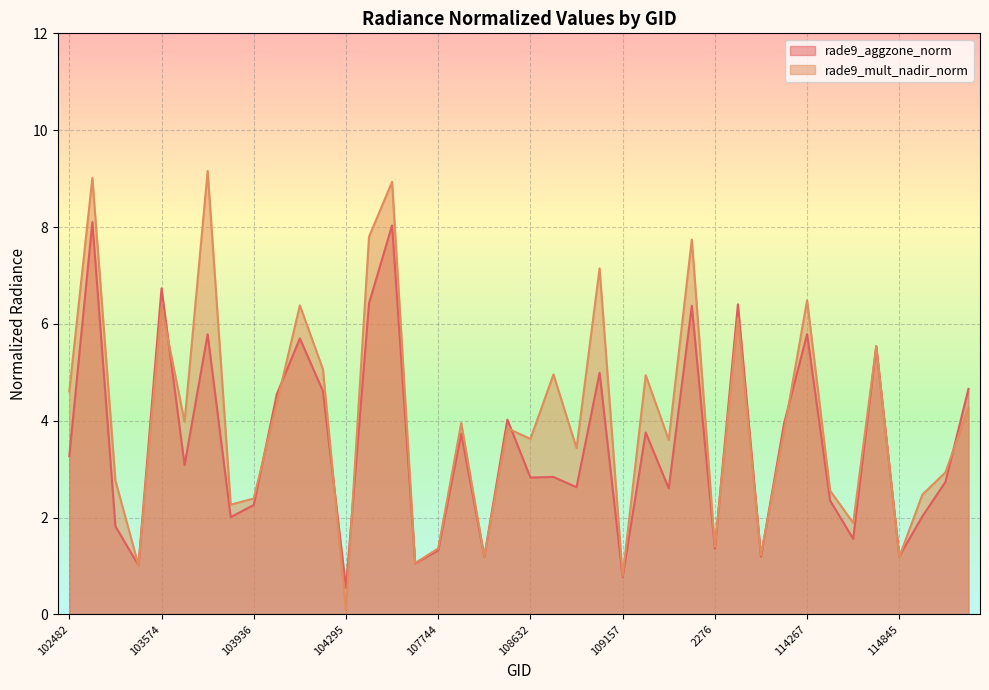

In rade9_mult_nadir_norm, how many points are higher than both neighbors (excluding endpoints)?

14